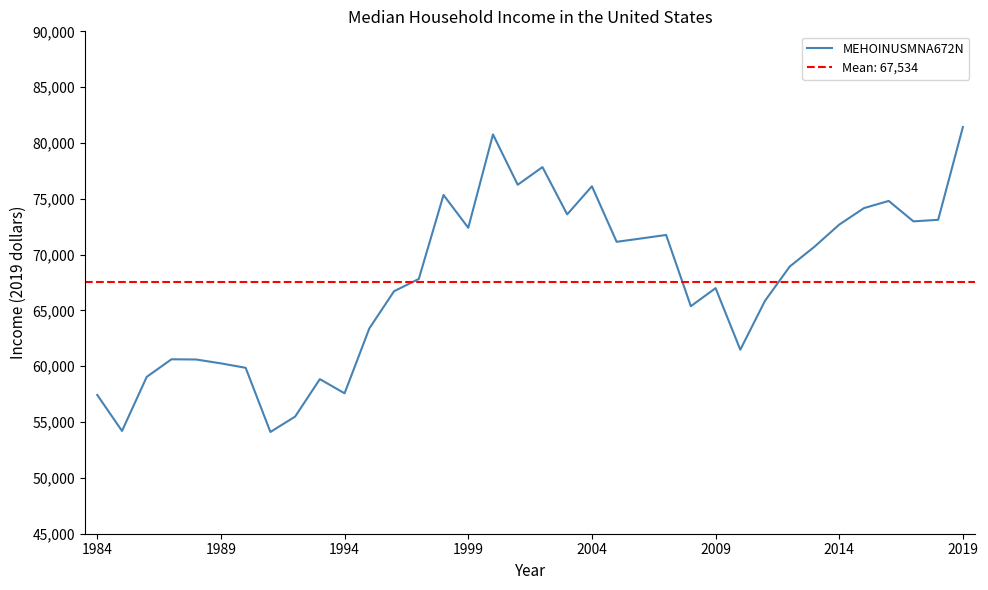

What is the change in value from 28 to 34?

+4182